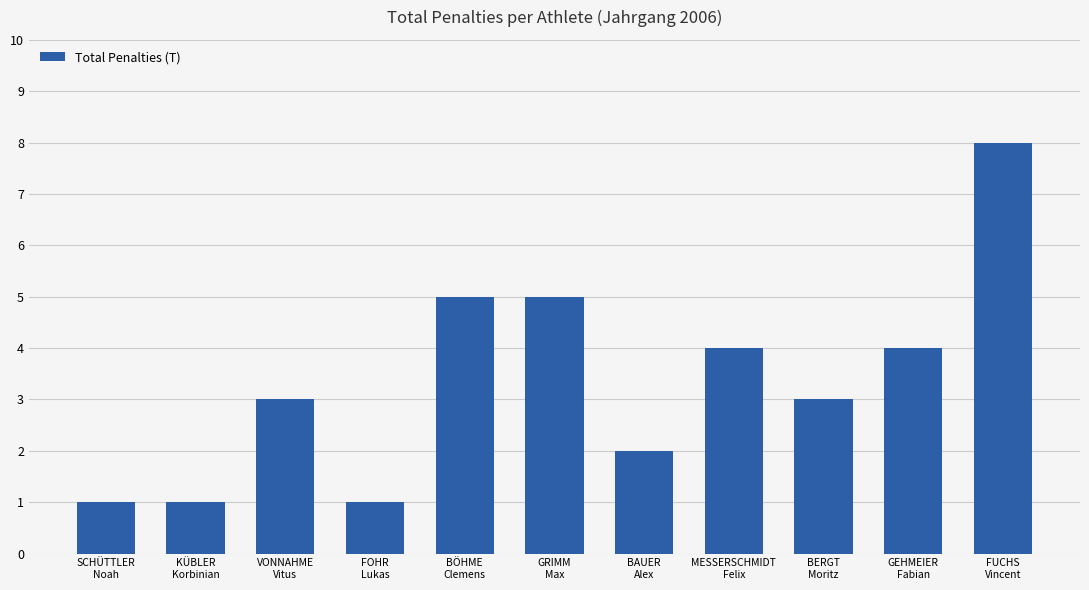

How many series are shown in this chart?

1